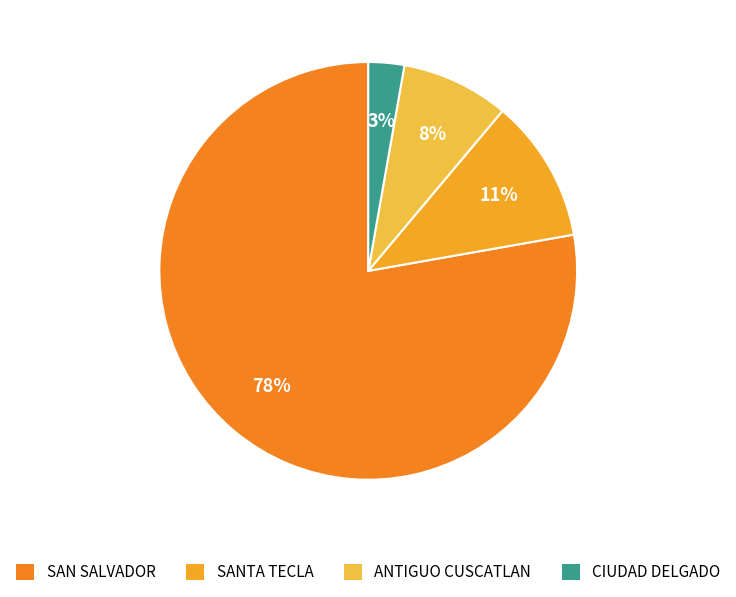

Which category accounts for the majority?

SAN SALVADOR